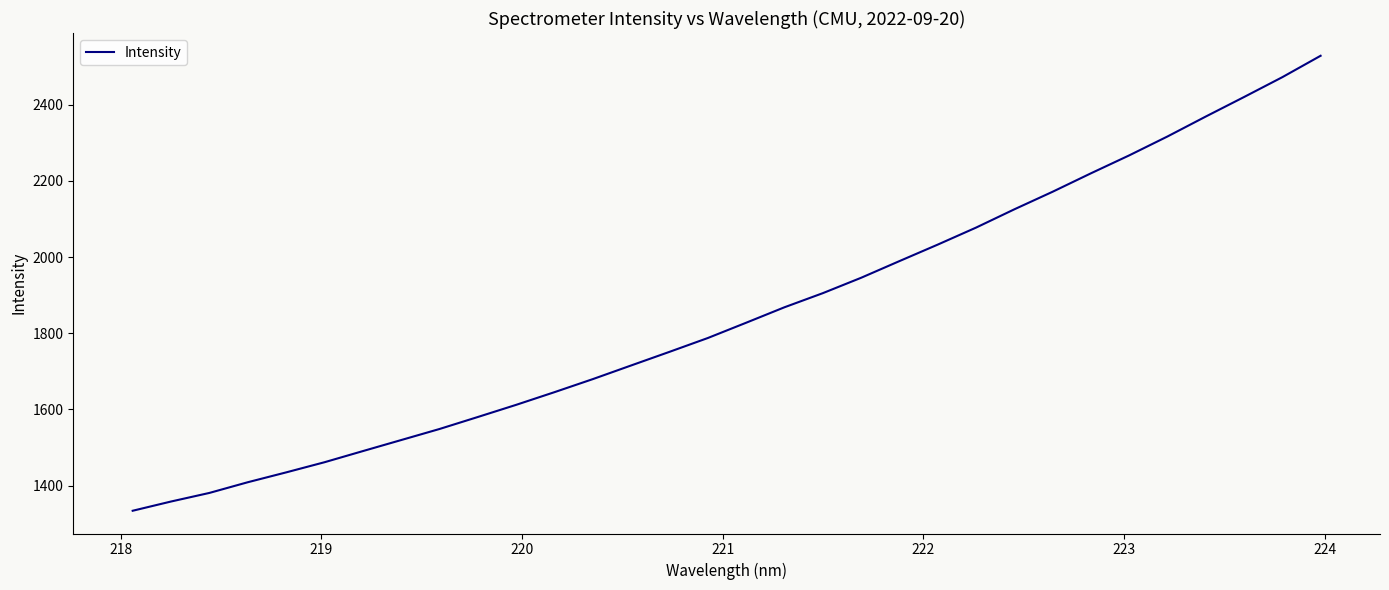

What is the smallest value displayed?

1333.9